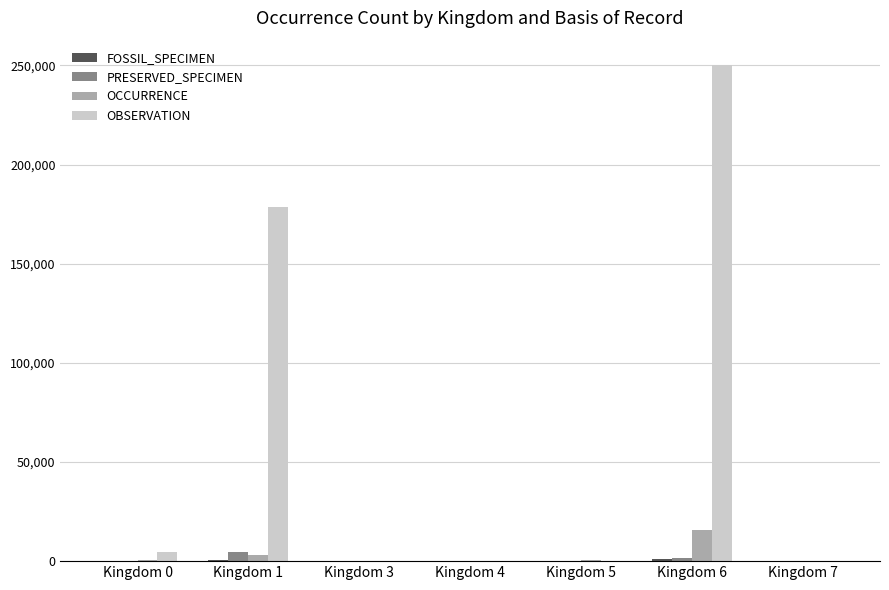

Count the number of categories in the chart.

7